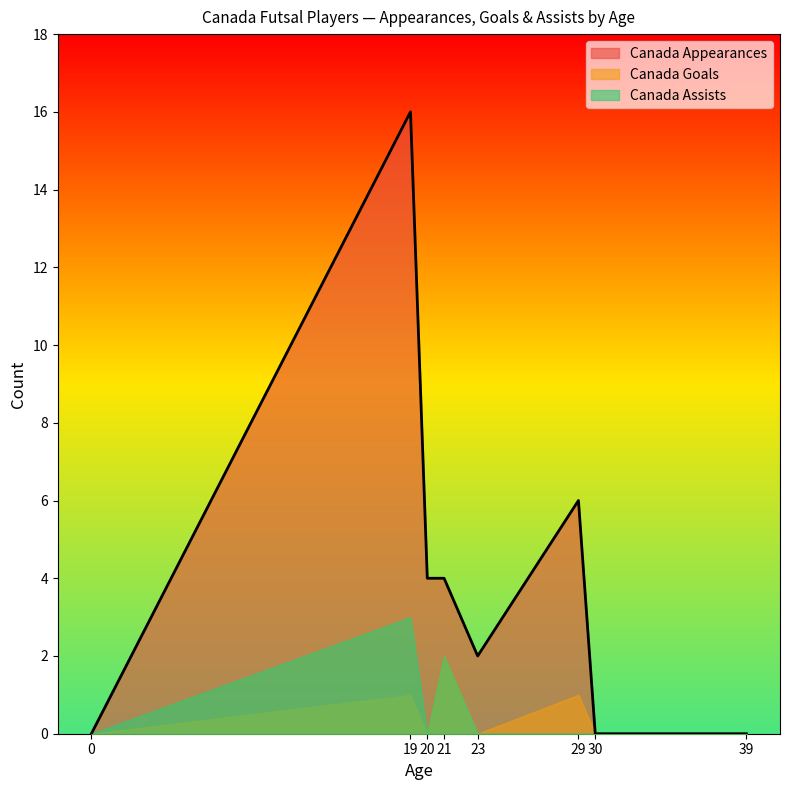

Which series has the largest total across all categories?

Canada Appearances